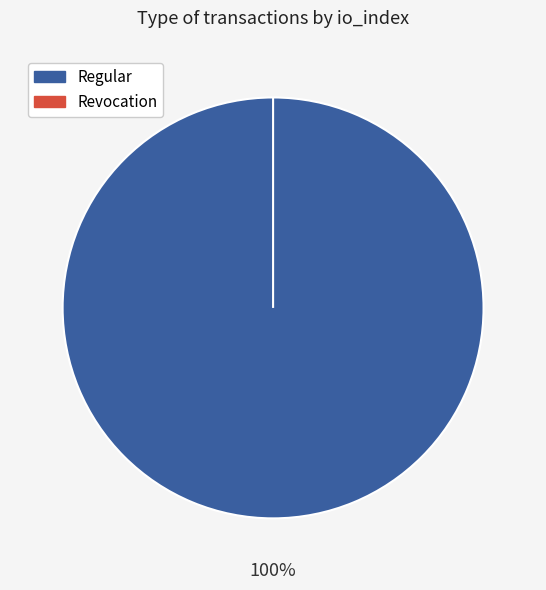

How many segments does this pie chart have?

2